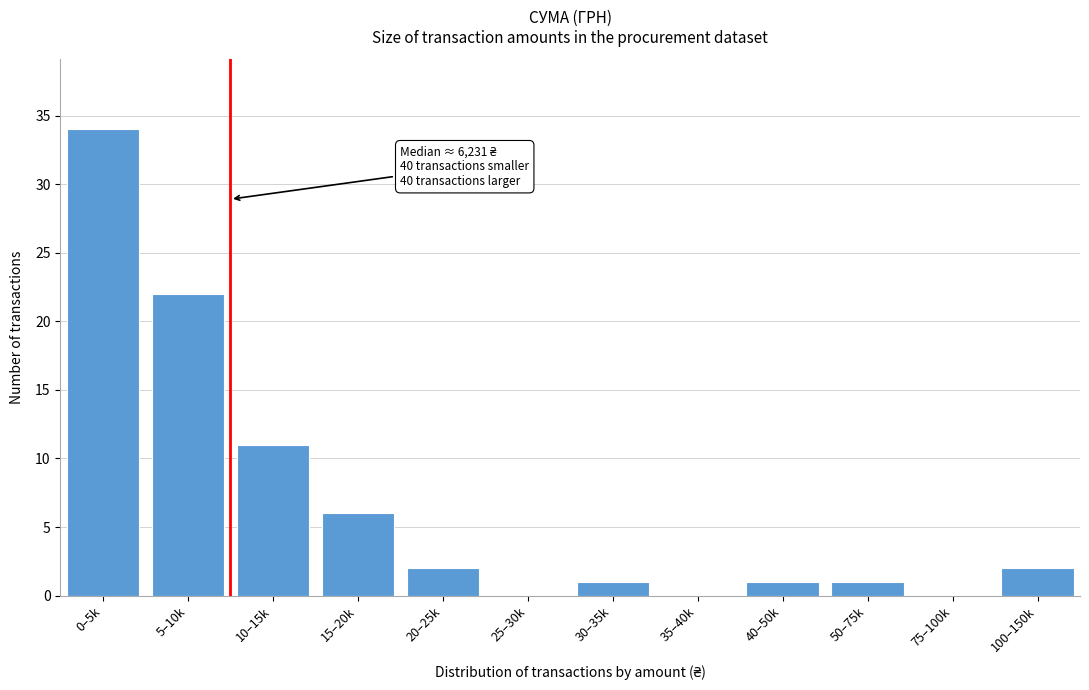

Reading left to right, extract all data points from this chart.

0–5k=34	5–10k=22	10–15k=11	15–20k=6	20–25k=2	25–30k=0	30–35k=1	35–40k=0	40–50k=1	50–75k=1	75–100k=0	100–150k=2